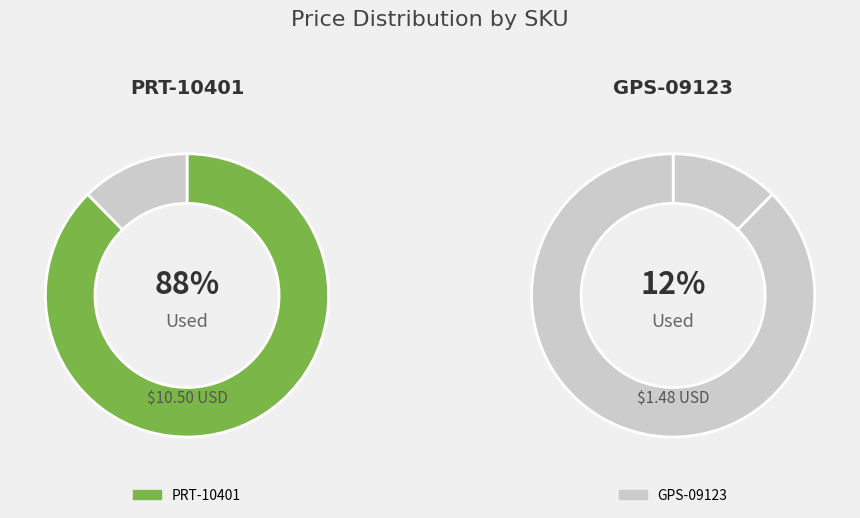

Rank the categories by value from highest to lowest.

PRT-10401, GPS-09123